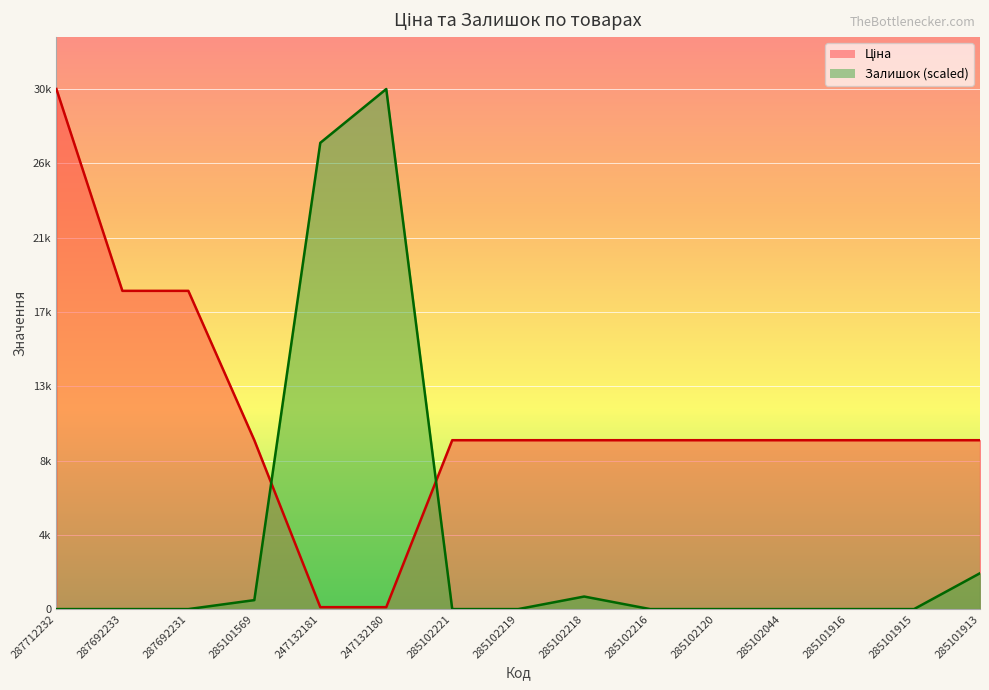

What is the label of the 10th point from the right?

247132180